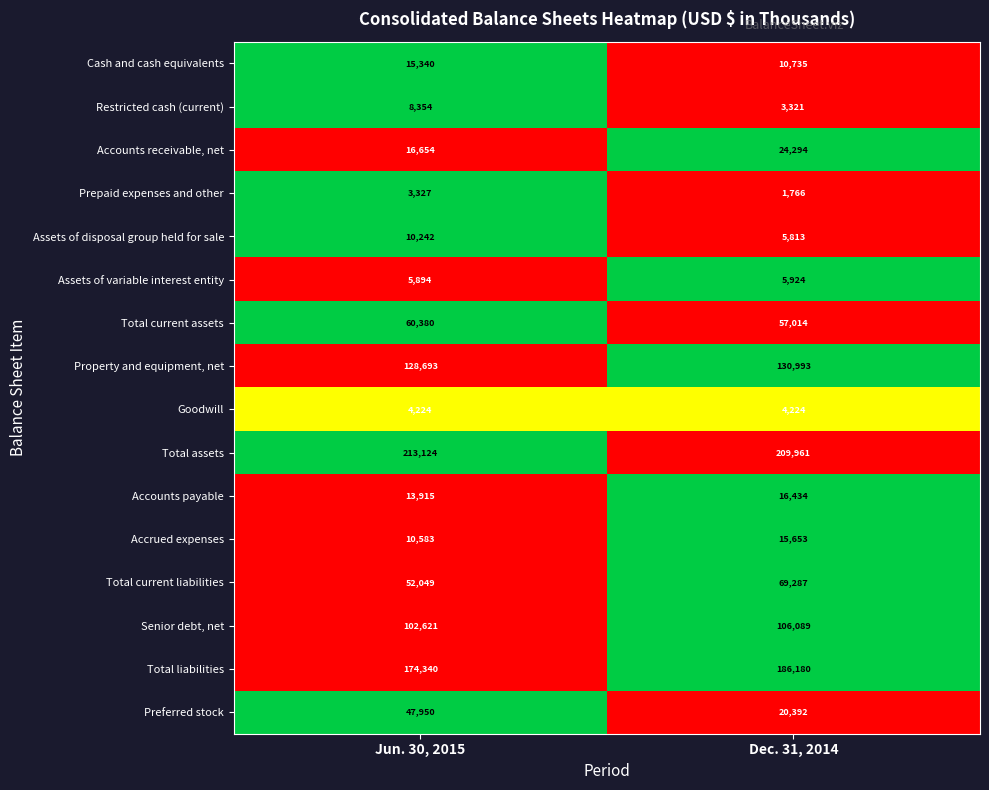

What is the total value across all series at Dec. 31, 2014?

868080